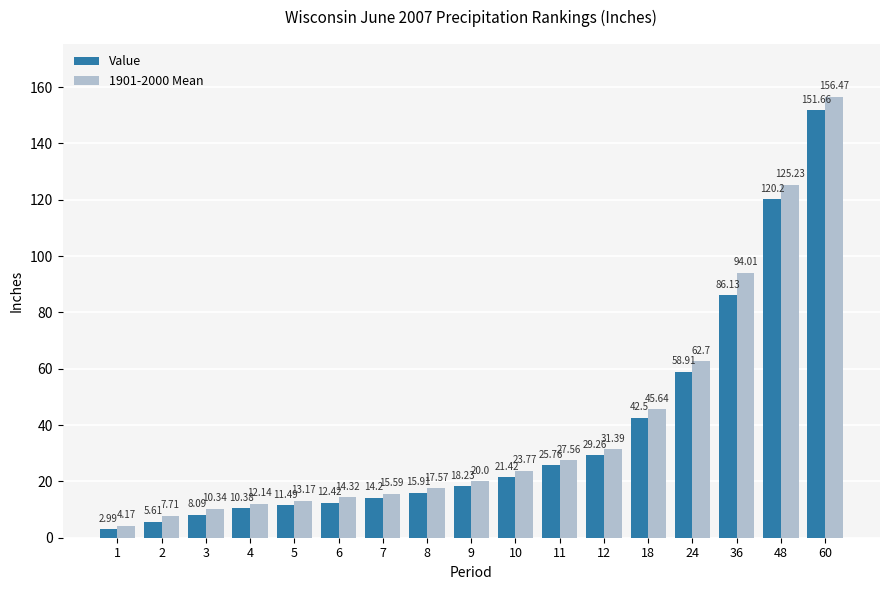

Is it true that Value equals 16.9 at 12?

False